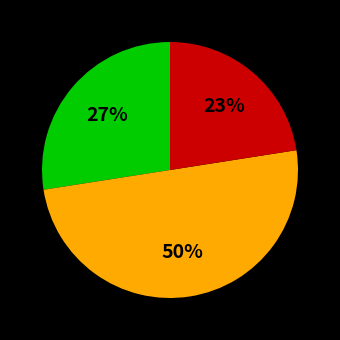

To the nearest percent, what is the average slice percentage?

33%